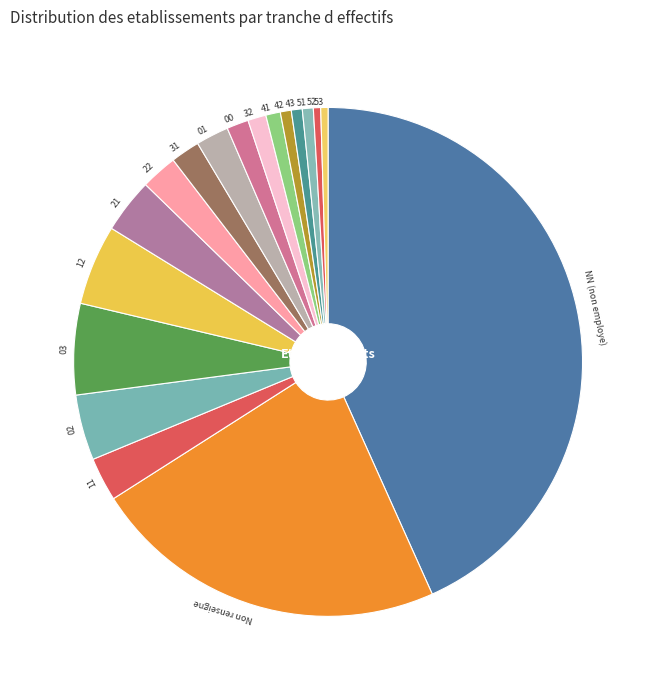

Which slice is the largest?

NN (non employe)